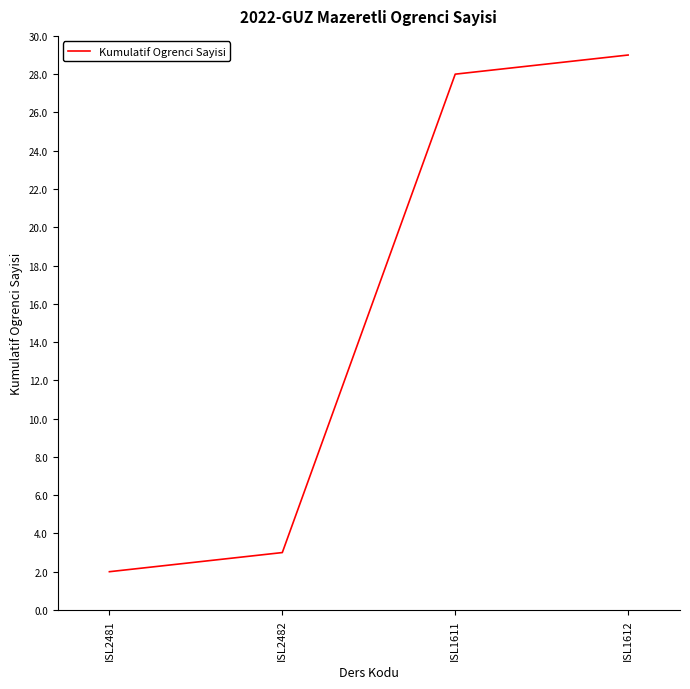

Which has a higher value, ISL1611 or ISL2481?

ISL1611